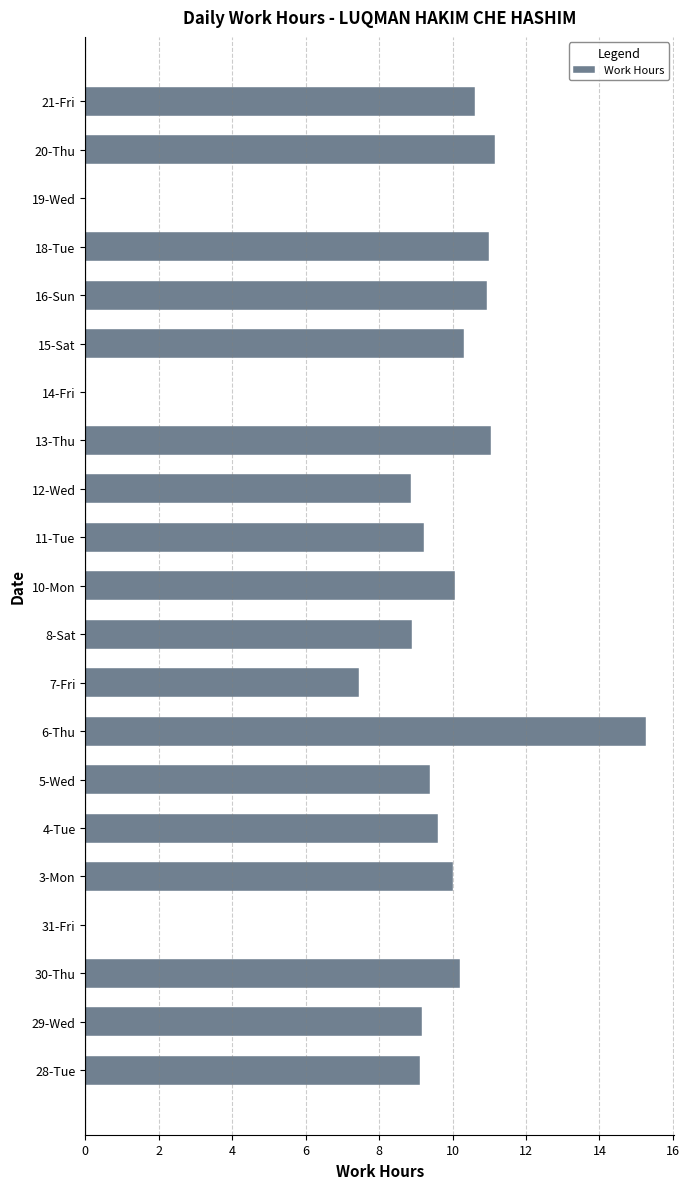

Which has a higher value, 28-Tue or 10-Mon?

10-Mon